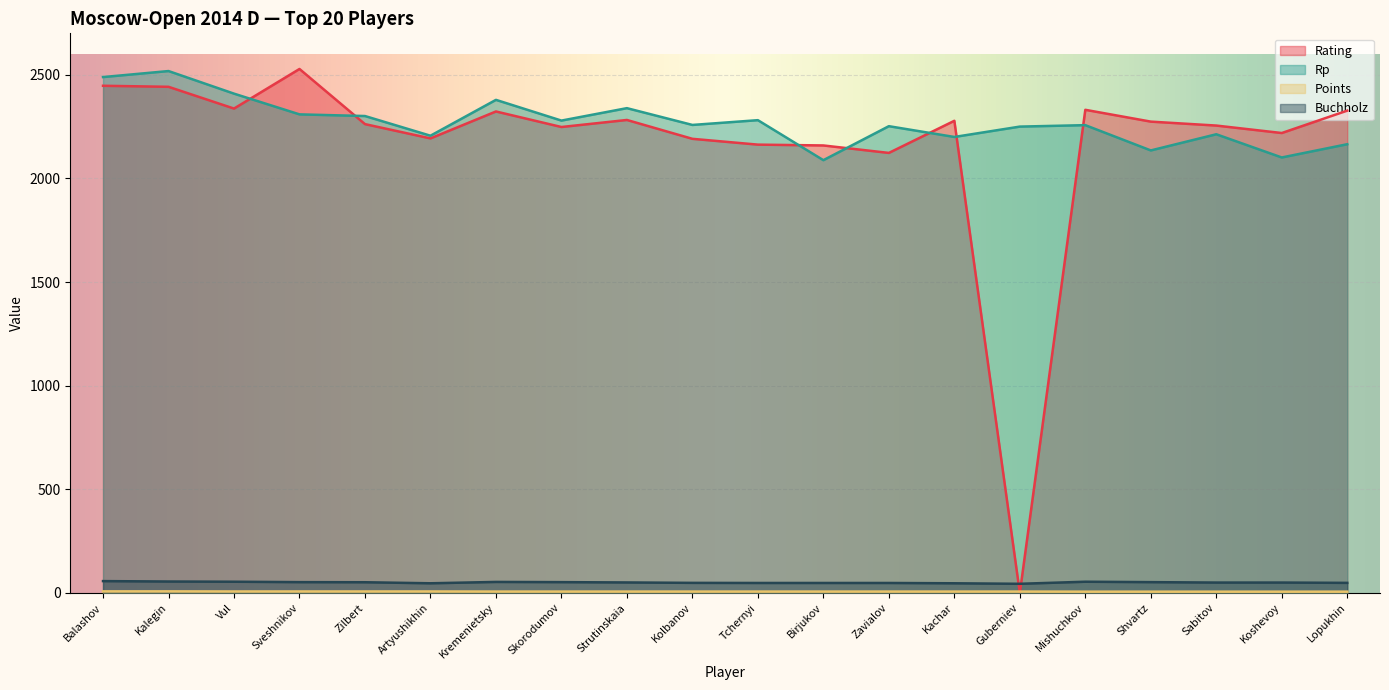

What is the difference between the Rating values at Kremenietsky and Shvartz?

49.0